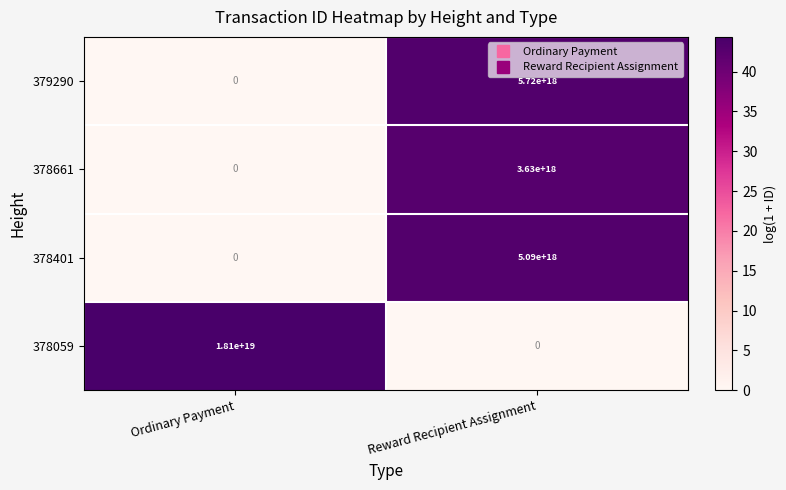

Count the number of categories in the chart.

2